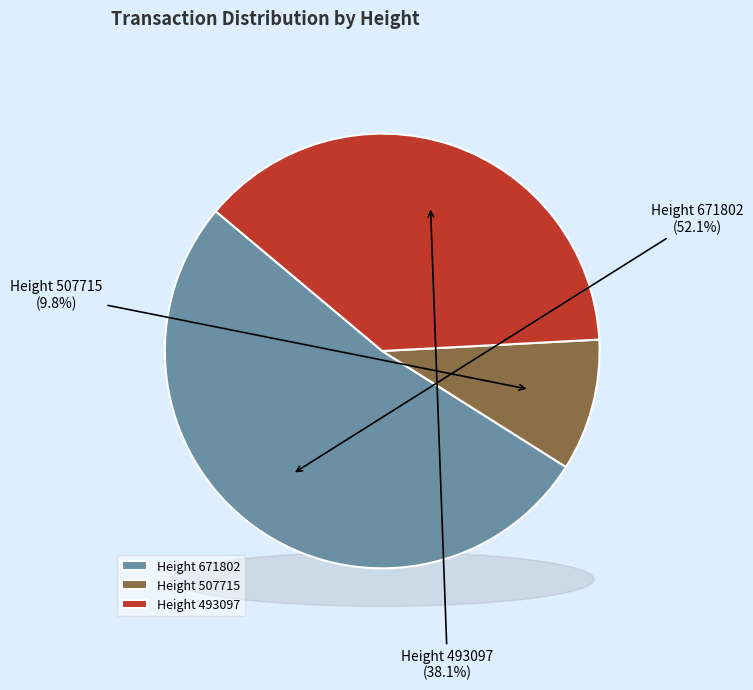

What is the change in value from 671802 to 507715?

-12419148439143122944